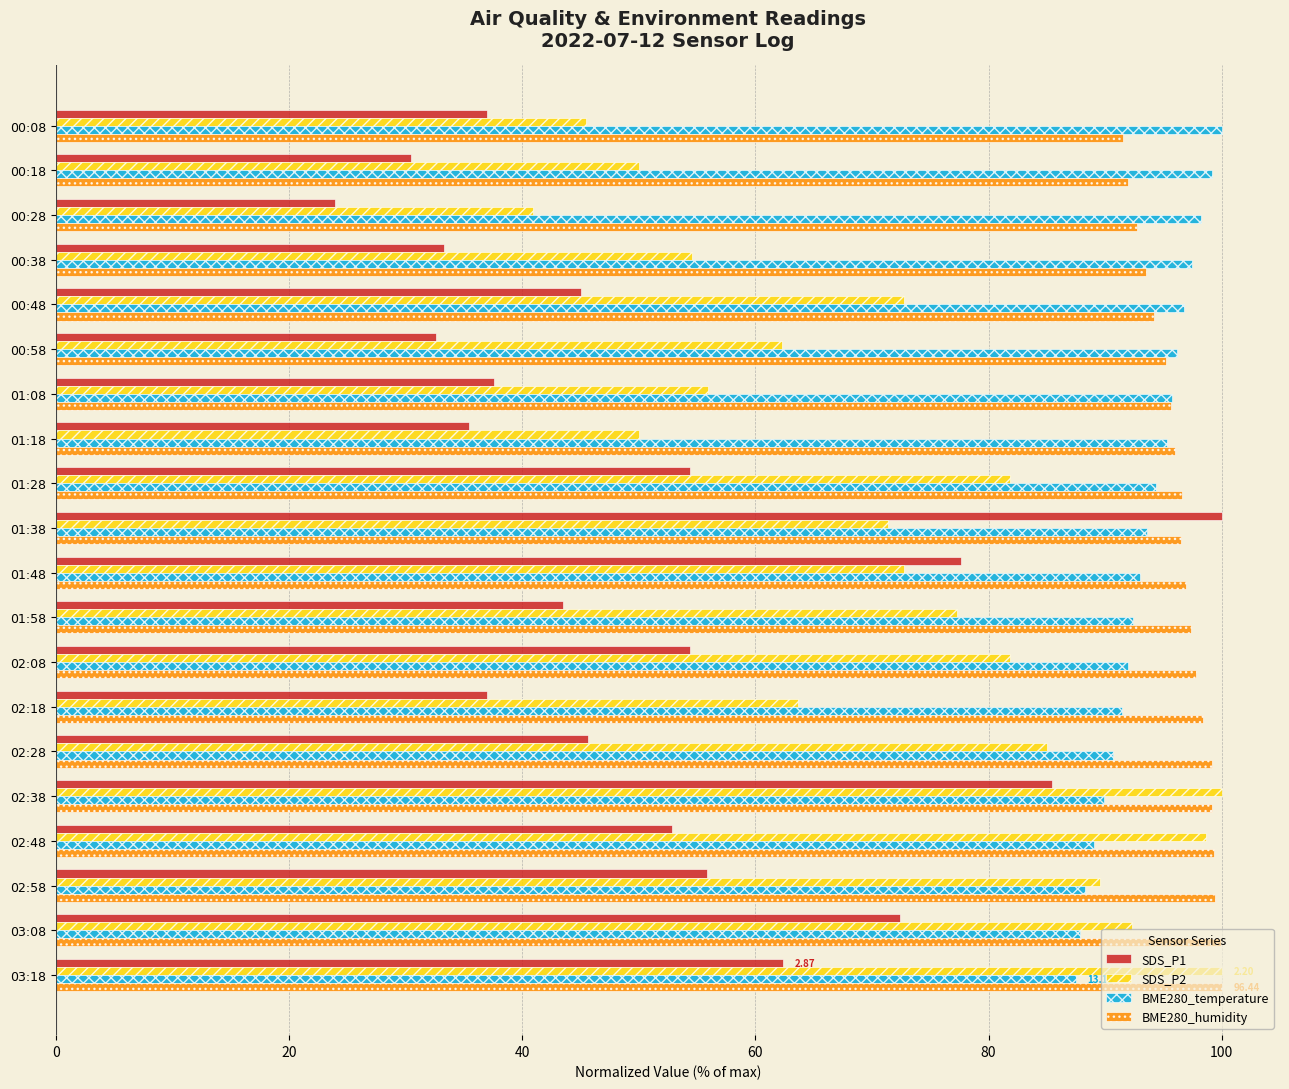

What is the highest value of the BME280_humidity series?

100.0